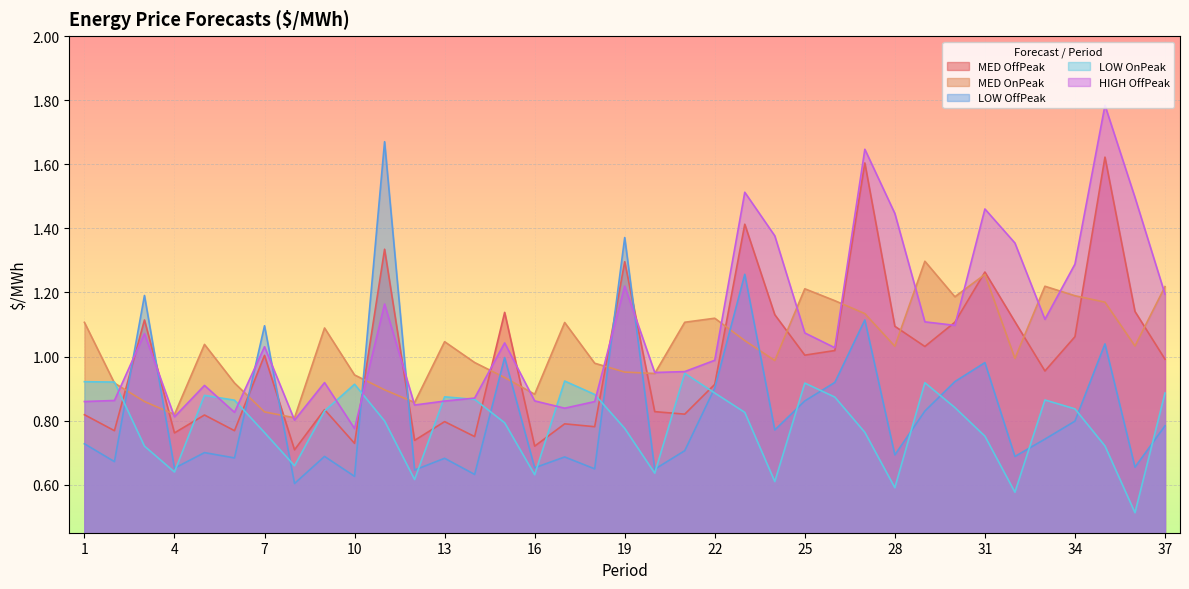

Reading left to right, transcribe all the data shown in this chart.

MED OffPeak: 1=0.8	2=0.8	3=1.1	4=0.8	5=0.8	6=0.8	7=1.0	8=0.7	9=0.8	10=0.7	11=1.3	12=0.7	13=0.8	14=0.8	15=1.1	16=0.7	17=0.8	18=0.8	19=1.3	20=0.8	21=0.8	22=0.9	23=1.4	24=1.1	25=1.0	26=1.0	27=1.6	28=1.1	29=1.0	30=1.1	31=1.3	32=1.1	33=1.0	34=1.1	35=1.6	36=1.1	37=1.0
MED OnPeak: 1=1.1	2=0.9	3=0.9	4=0.8	5=1.0	6=0.9	7=0.8	8=0.8	9=1.1	10=0.9	11=0.9	12=0.9	13=1.0	14=1.0	15=0.9	16=0.9	17=1.1	18=1.0	19=1.0	20=0.9	21=1.1	22=1.1	23=1.0	24=1.0	25=1.2	26=1.2	27=1.1	28=1.0	29=1.3	30=1.2	31=1.3	32=1.0	33=1.2	34=1.2	35=1.2	36=1.0	37=1.2
LOW OffPeak: 1=0.7	2=0.7	3=1.2	4=0.7	5=0.7	6=0.7	7=1.1	8=0.6	9=0.7	10=0.6	11=1.7	12=0.6	13=0.7	14=0.6	15=1.0	16=0.7	17=0.7	18=0.6	19=1.4	20=0.6	21=0.7	22=0.9	23=1.3	24=0.8	25=0.9	26=0.9	27=1.1	28=0.7	29=0.8	30=0.9	31=1.0	32=0.7	33=0.7	34=0.8	35=1.0	36=0.7	37=0.8
LOW OnPeak: 1=0.9	2=0.9	3=0.7	4=0.6	5=0.9	6=0.9	7=0.8	8=0.7	9=0.8	10=0.9	11=0.8	12=0.6	13=0.9	14=0.9	15=0.8	16=0.6	17=0.9	18=0.9	19=0.8	20=0.6	21=0.9	22=0.9	23=0.8	24=0.6	25=0.9	26=0.9	27=0.8	28=0.6	29=0.9	30=0.8	31=0.8	32=0.6	33=0.9	34=0.8	35=0.7	36=0.5	37=0.9
HIGH OffPeak: 1=0.9	2=0.9	3=1.1	4=0.8	5=0.9	6=0.8	7=1.0	8=0.8	9=0.9	10=0.8	11=1.2	12=0.8	13=0.9	14=0.9	15=1.0	16=0.9	17=0.8	18=0.9	19=1.2	20=1.0	21=1.0	22=1.0	23=1.5	24=1.4	25=1.1	26=1.0	27=1.6	28=1.4	29=1.1	30=1.1	31=1.5	32=1.4	33=1.1	34=1.3	35=1.8	36=1.5	37=1.2